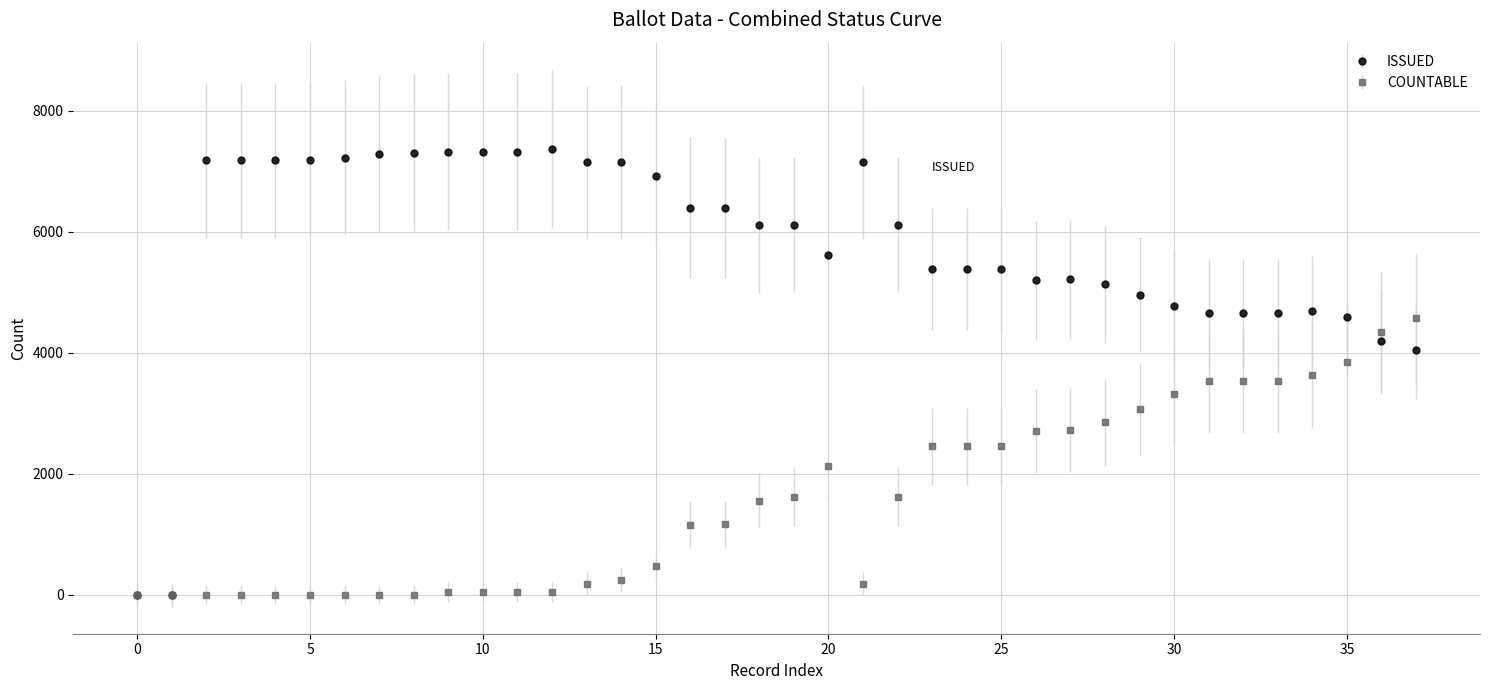

Which series has the largest total across all categories?

ISSUED